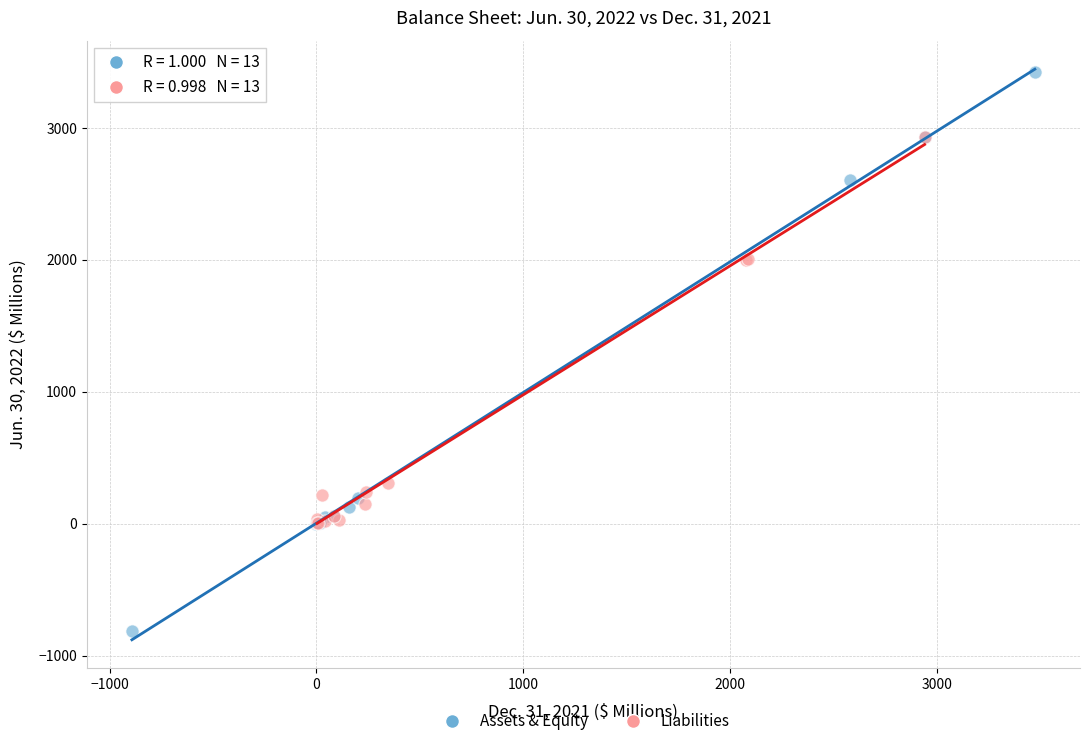

What are all the series names shown in the legend?

Assets & Equity, Liabilities